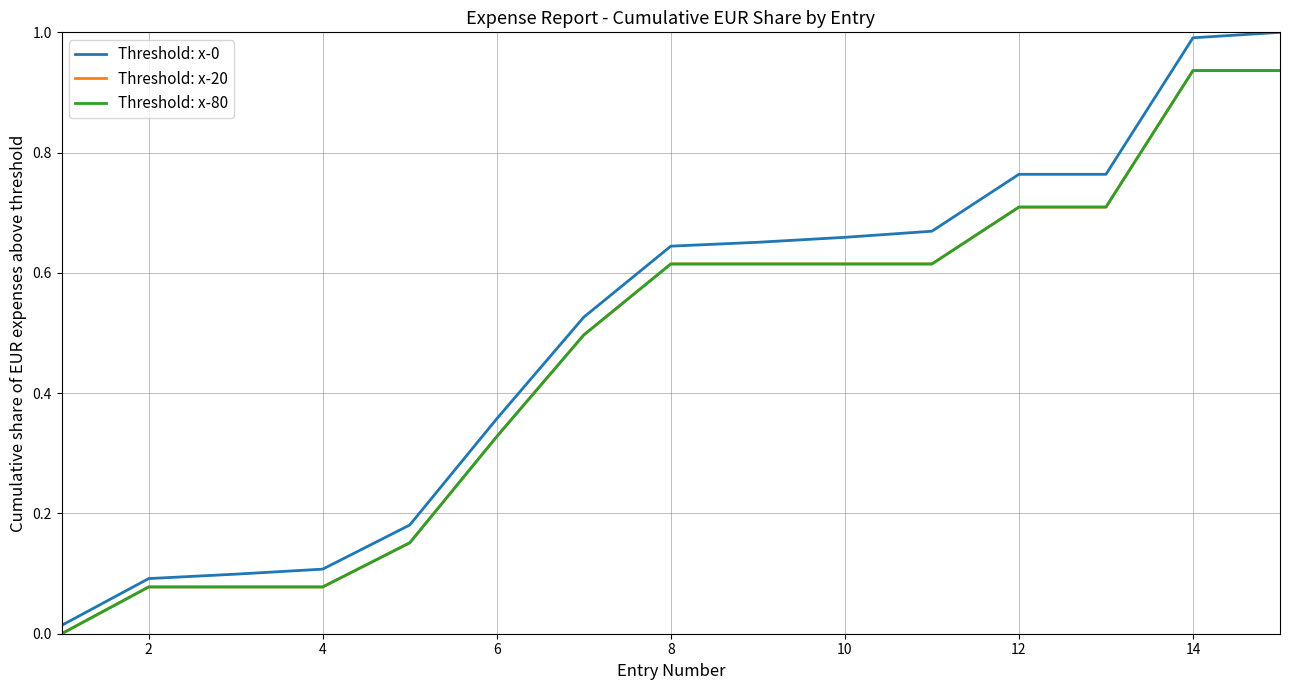

What is the sum of all Threshold: x-0 values?

7.5